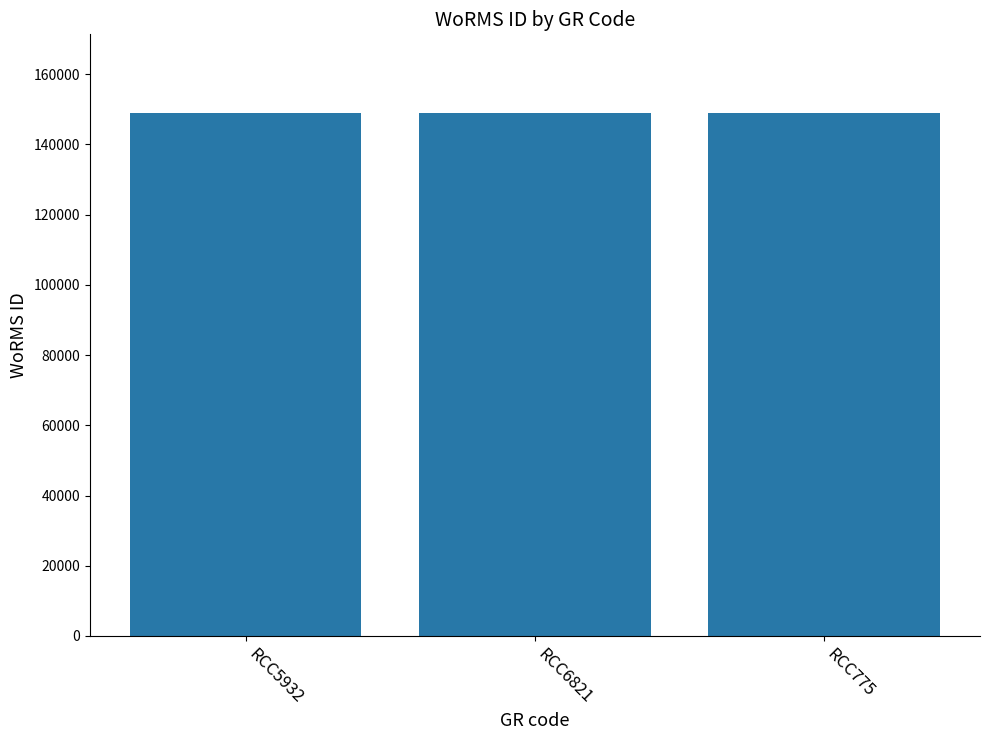

What is the sum of the values at RCC5932 and RCC6821?

298045